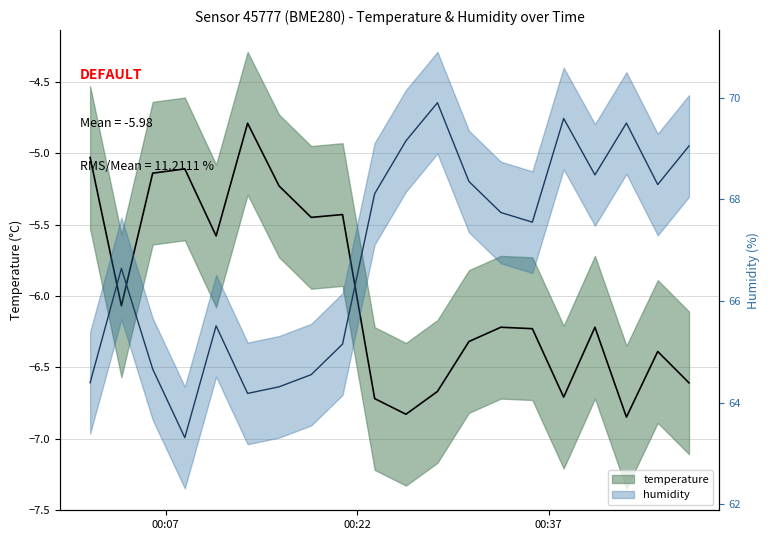

Count the number of categories in the chart.

20